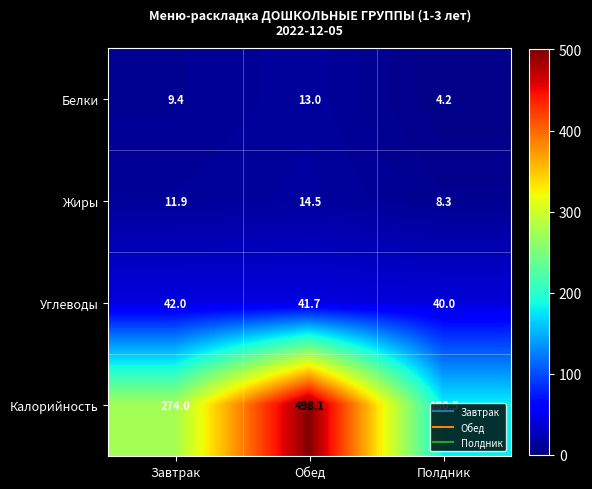

How many series are shown in this chart?

4